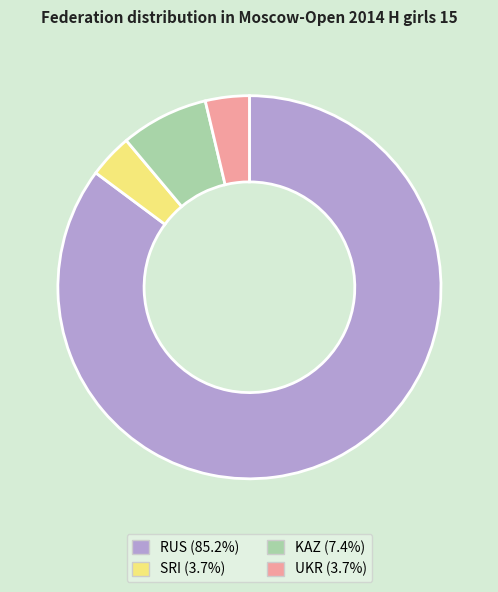

Is RUS (85.2%) the majority of the pie?

Yes